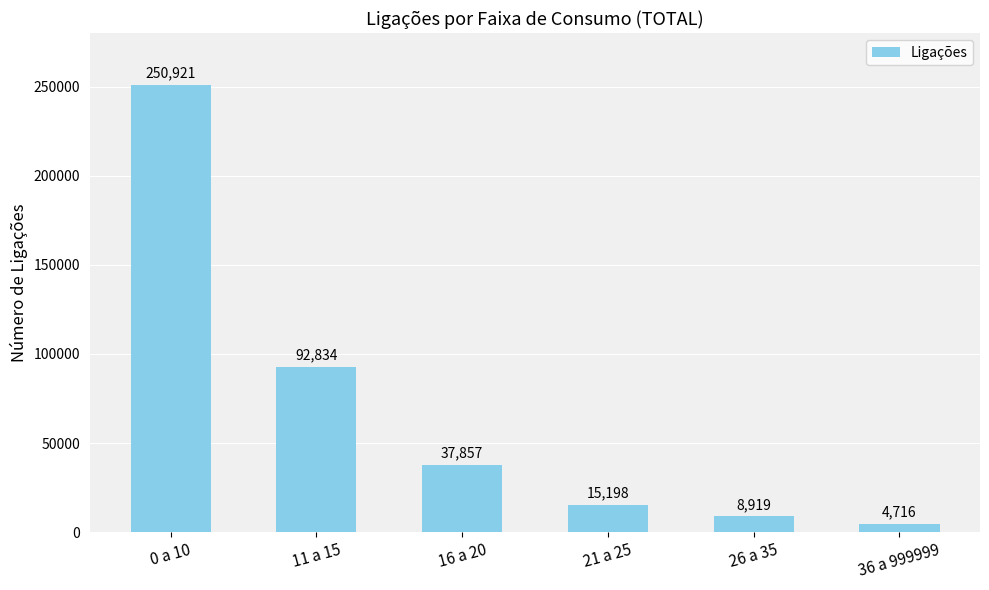

Reading left to right, what are all the values shown in this chart?

250921	92834	37857	15198	8919	4716